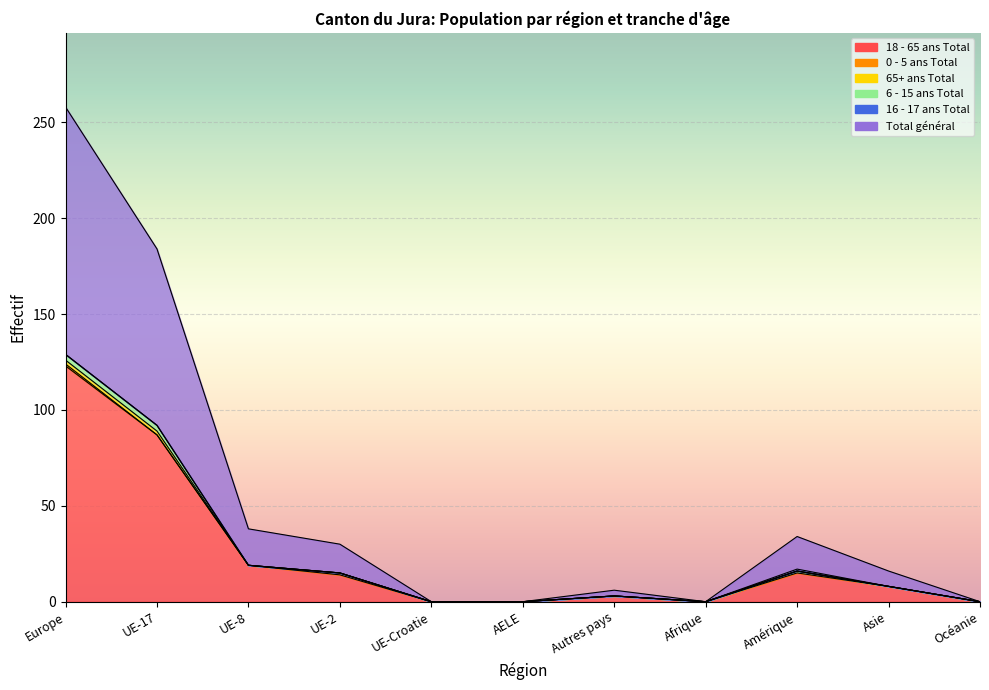

True or false: 6 - 15 ans Total and 16 - 17 ans Total cross at least once.

False